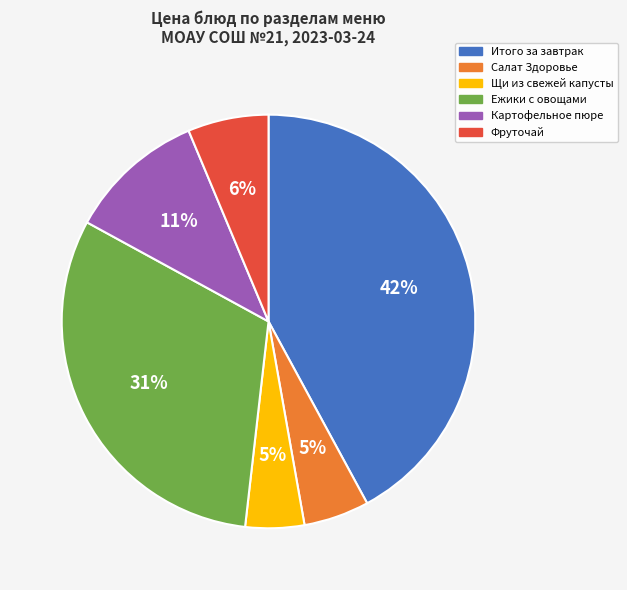

To the nearest percent, what percentage of the pie is Ежики с овощами?

31%